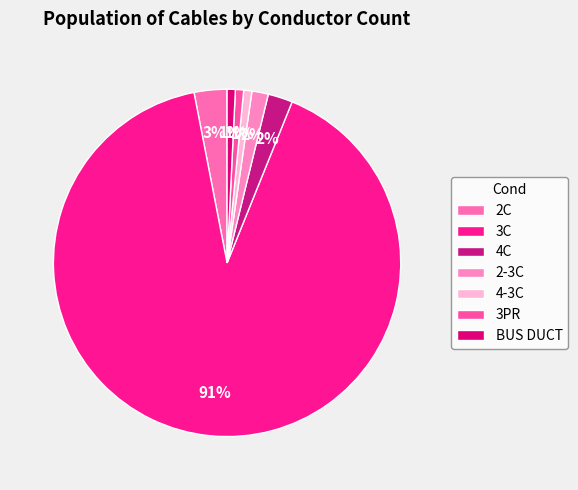

Is 3C the majority of the pie?

Yes